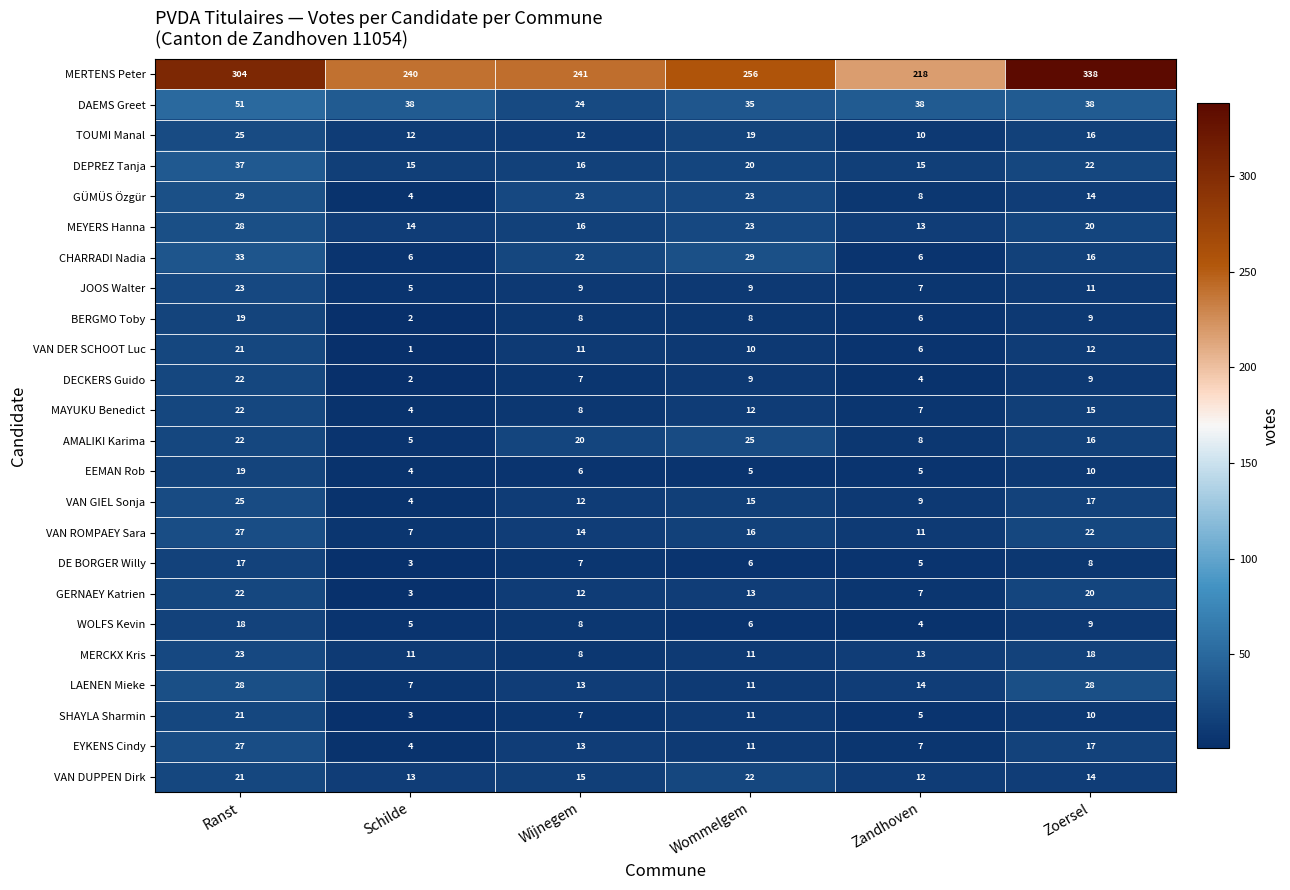

Rank the categories by AMALIKI Karima value from highest to lowest.

Wommelgem, Ranst, Wijnegem, Zoersel, Zandhoven, Schilde